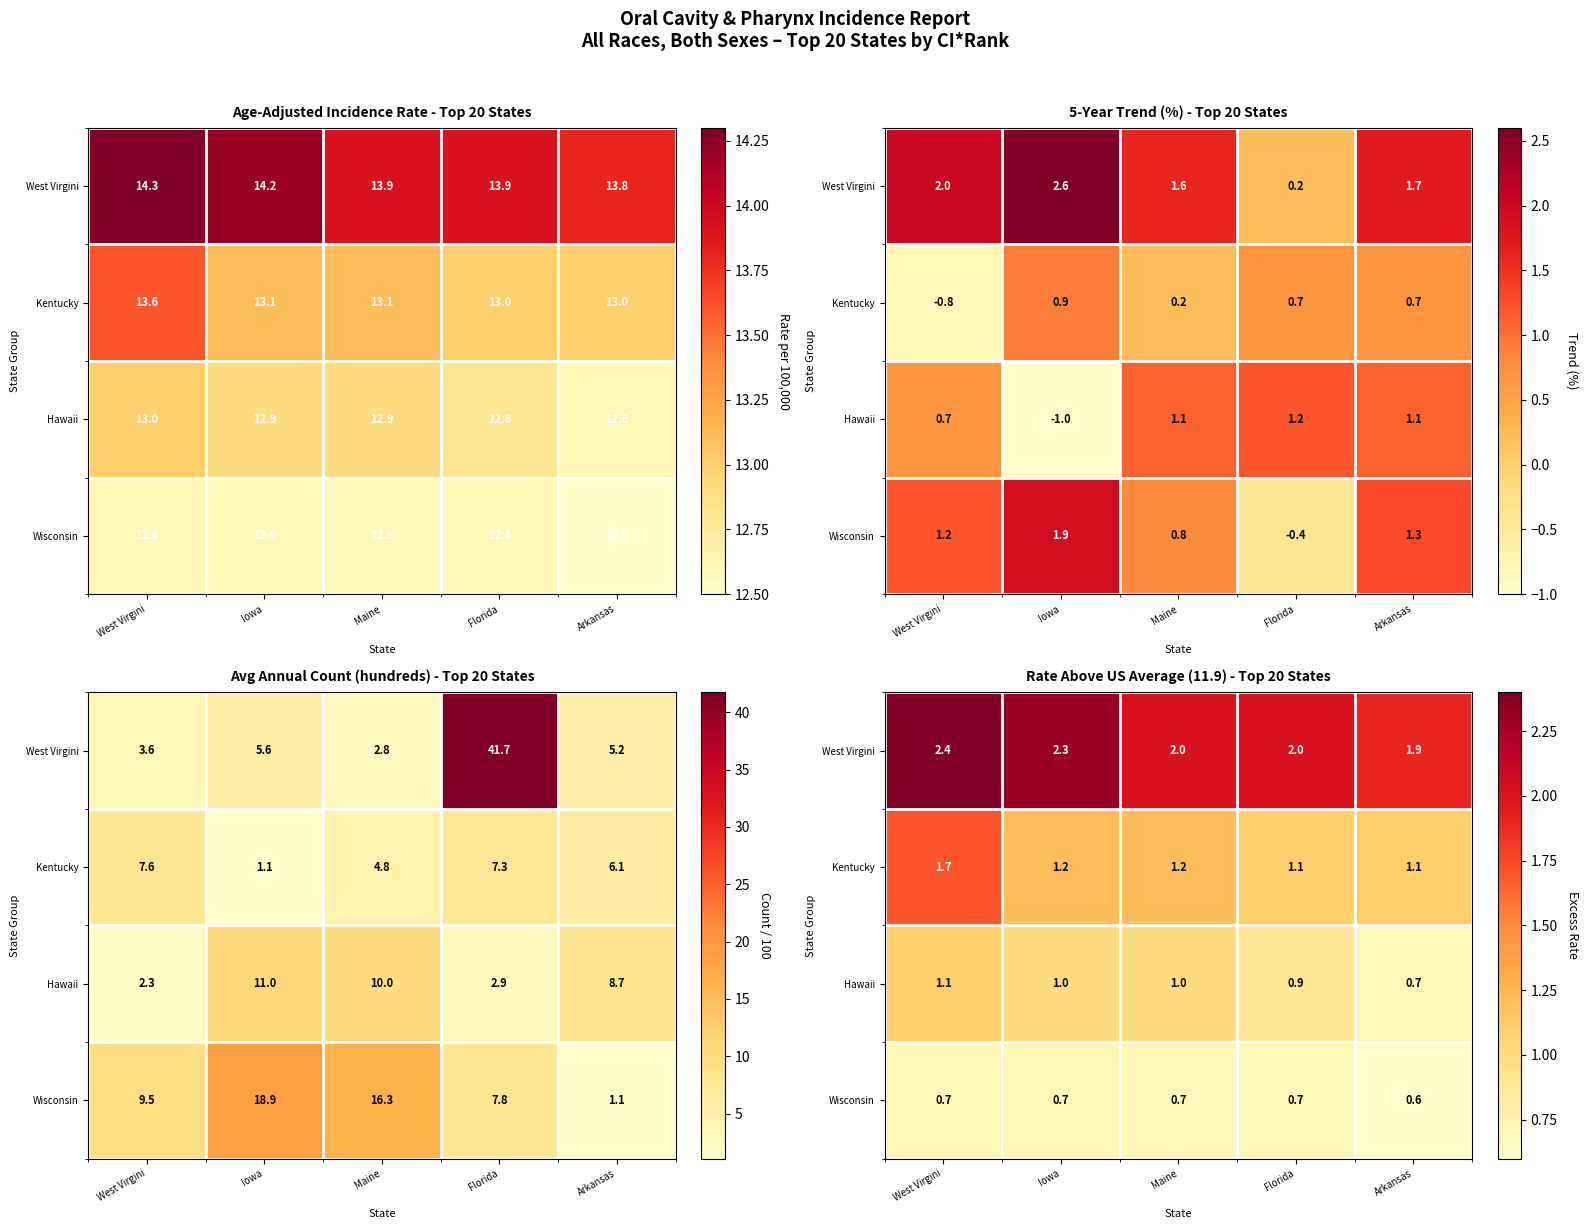

Where does the West Virgini series first go above 2?

West Virgini